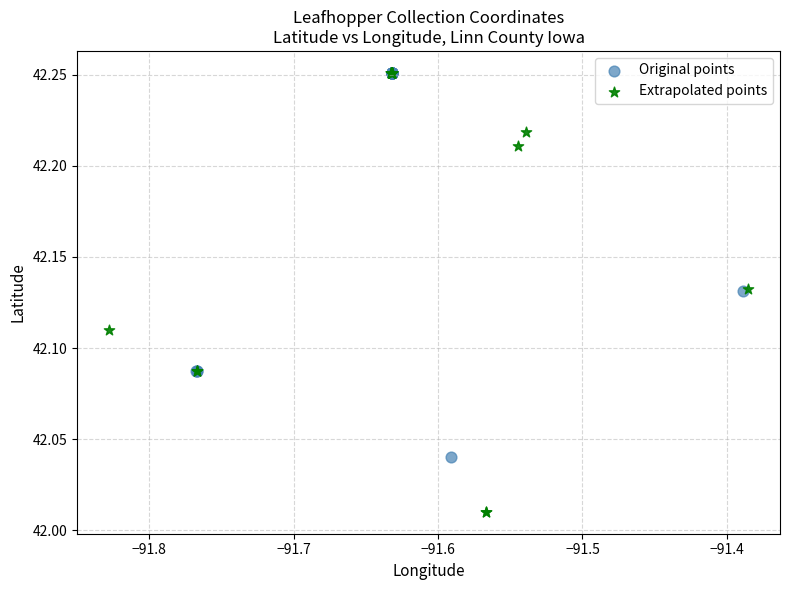

Which series reaches the minimum Y coordinate?

Extrapolated points